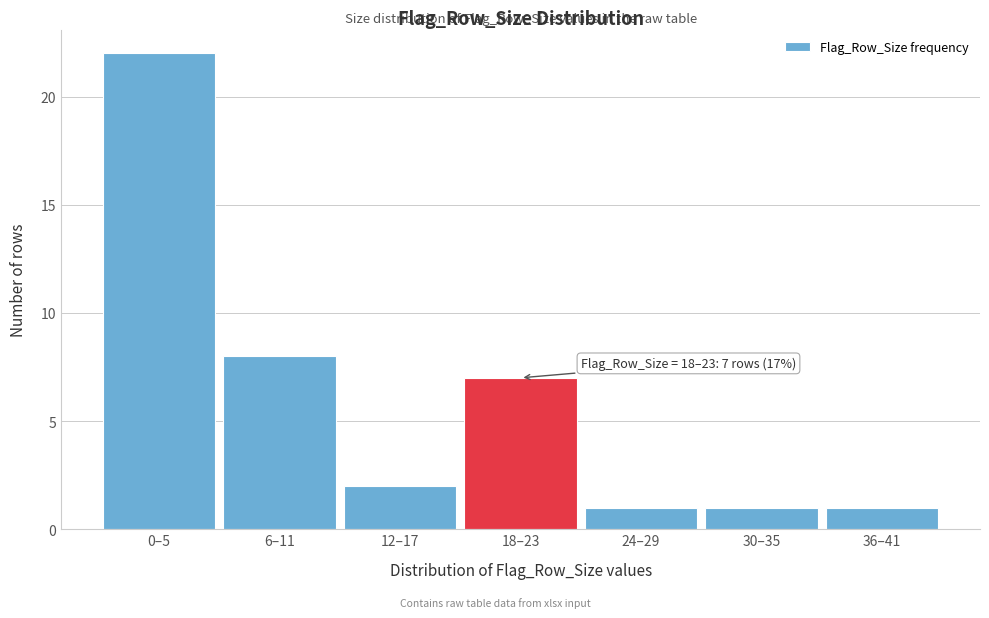

Reading right to left, extract all data points from this chart.

1	1	1	7	2	8	22